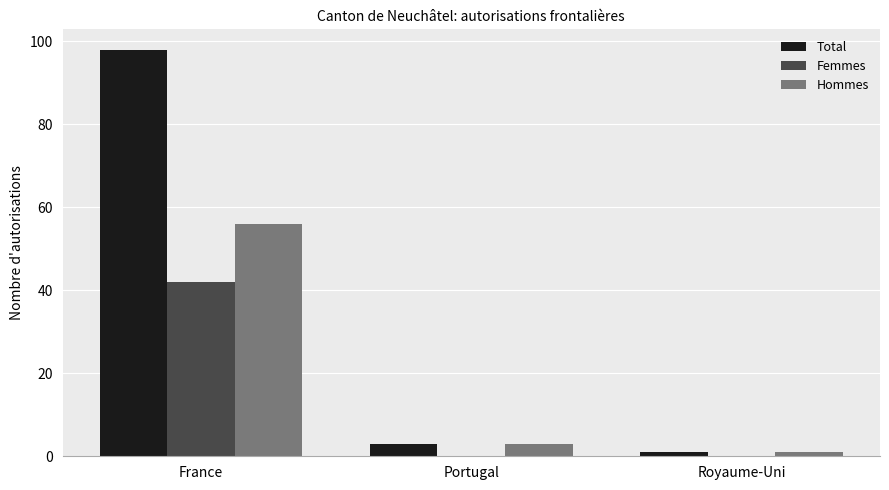

At which category is the sum across all series the highest?

France